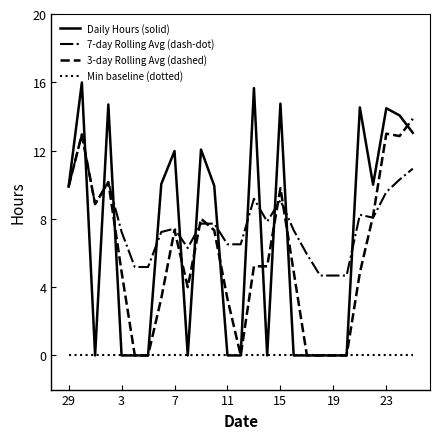

Which series has the widest spread of values?

Daily Hours (solid)